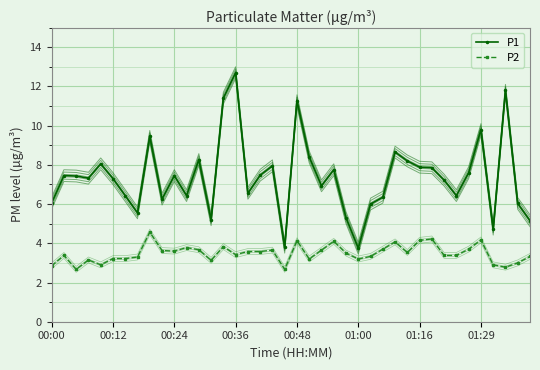

True or false: P1 and P2 intersect in this chart.

False